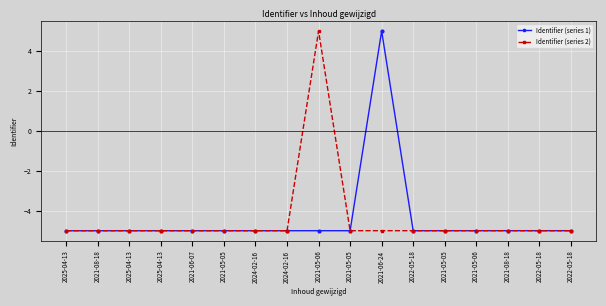

What is the minimum value for Identifier (series 2)?

-5.0